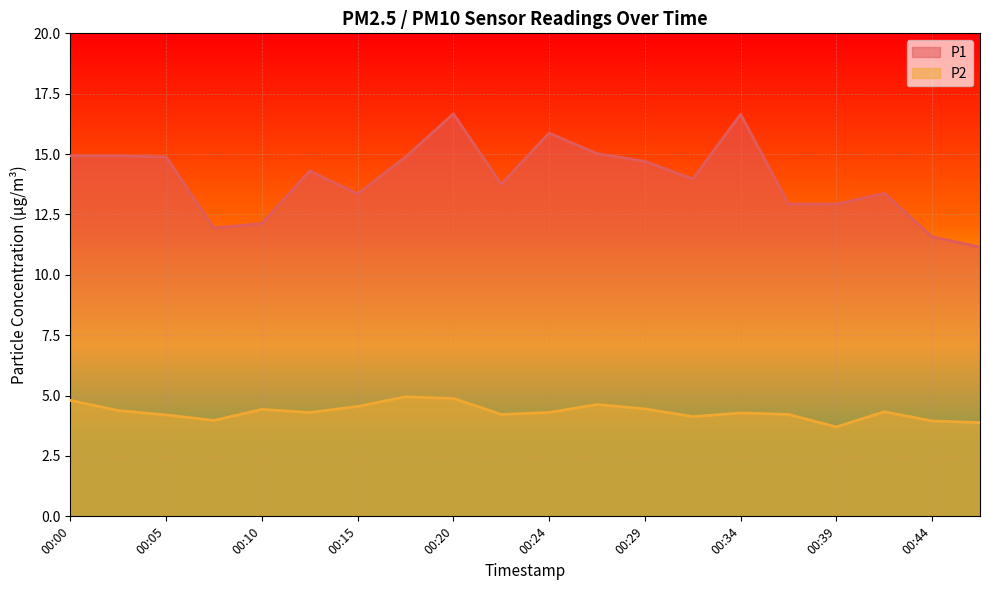

What is the approximate value of P1 at 00:37?

12.9